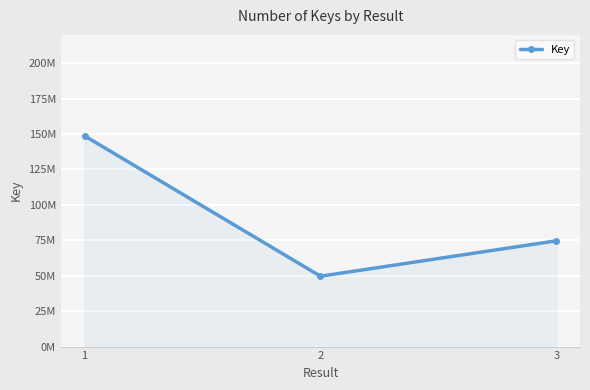

Count the values in the range 49671642 to 148731626.

3